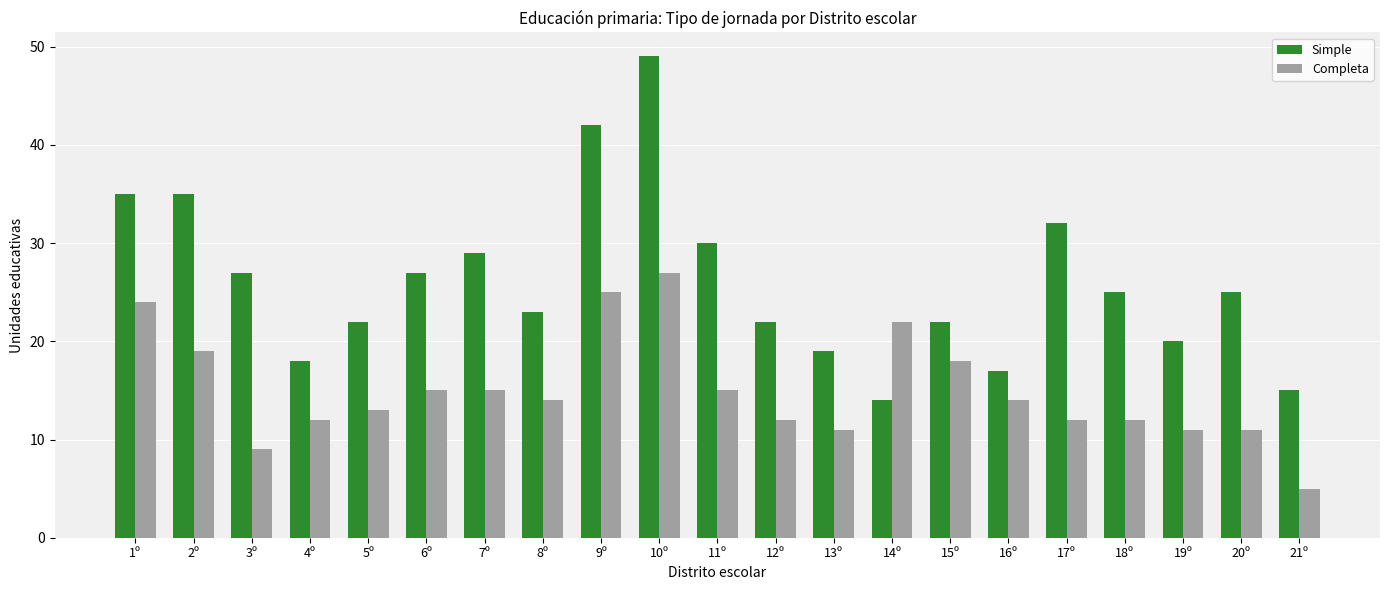

Does the chart contain any negative values?

No